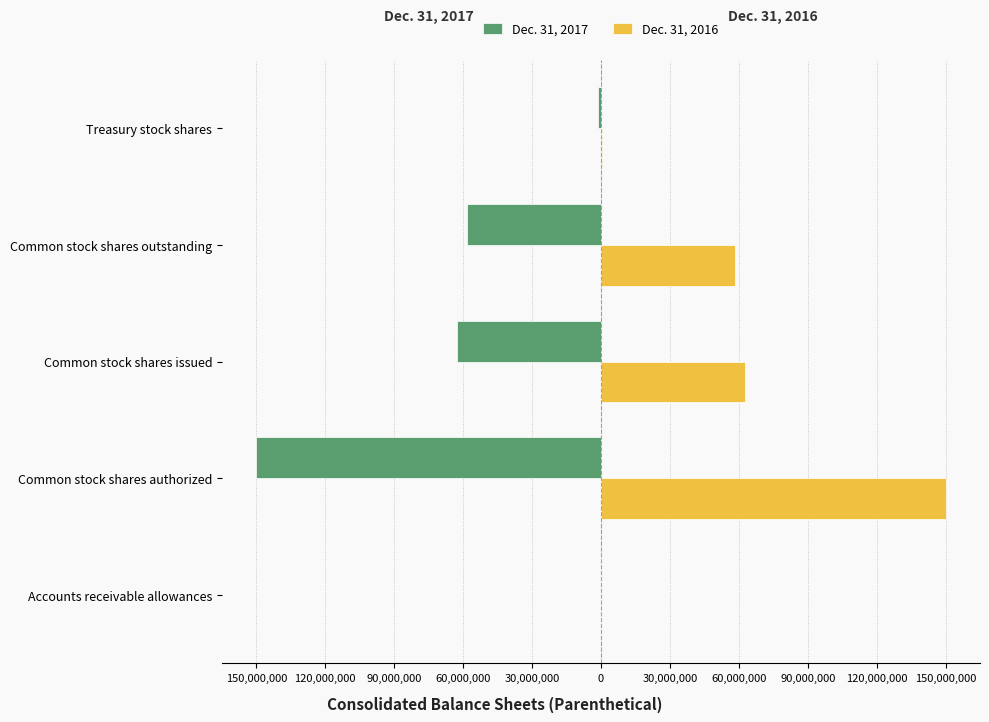

What are all the series names shown in the legend?

Dec. 31, 2017, Dec. 31, 2016